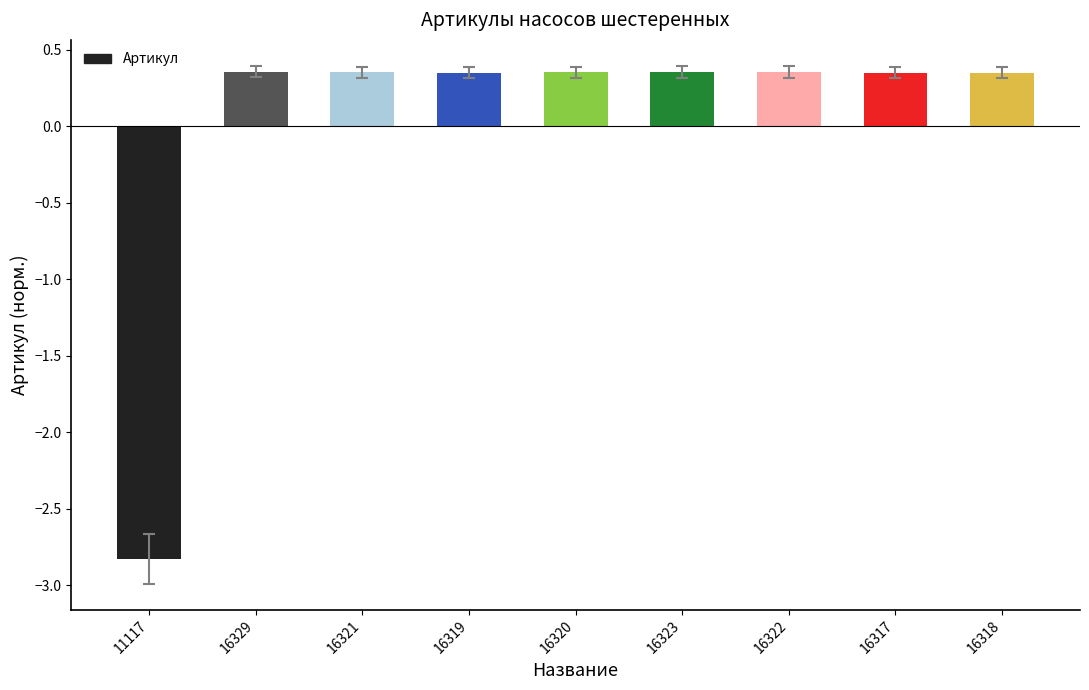

How many categories are shown in the chart?

9